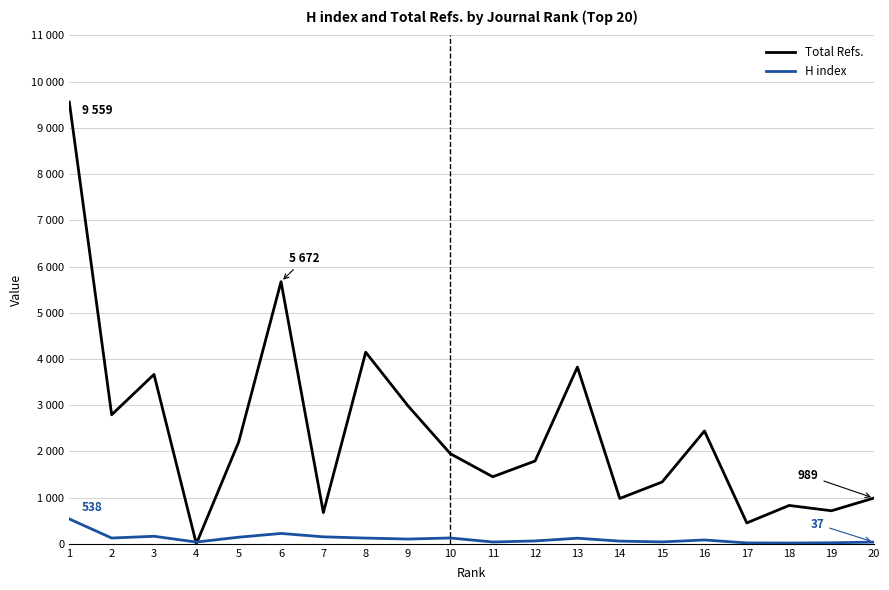

Which category has the lowest value in the Total Refs. series?

4